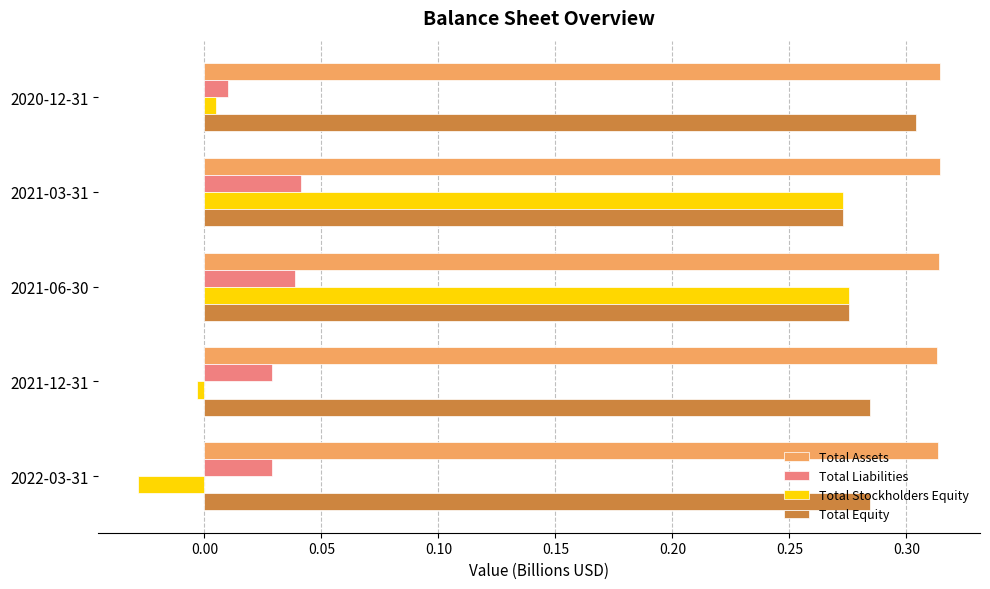

The value of Total Stockholders Equity at 2022-03-31 is -0.0. True or false?

True